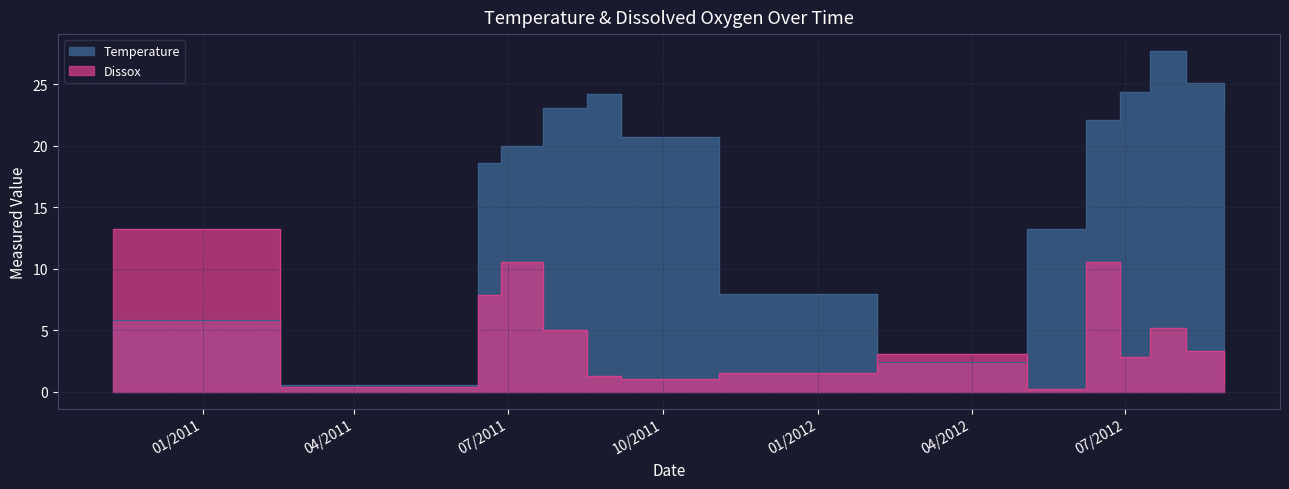

Is it true that Dissox equals 5.0 at 07/22/2011?

True